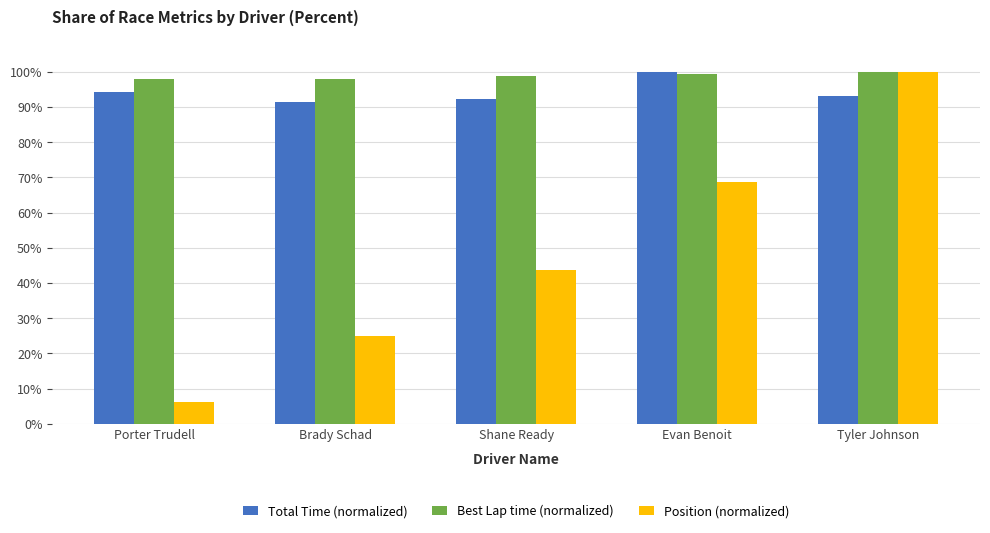

What is the approximate value of Best Lap time (normalized) at Porter Trudell?

97.8